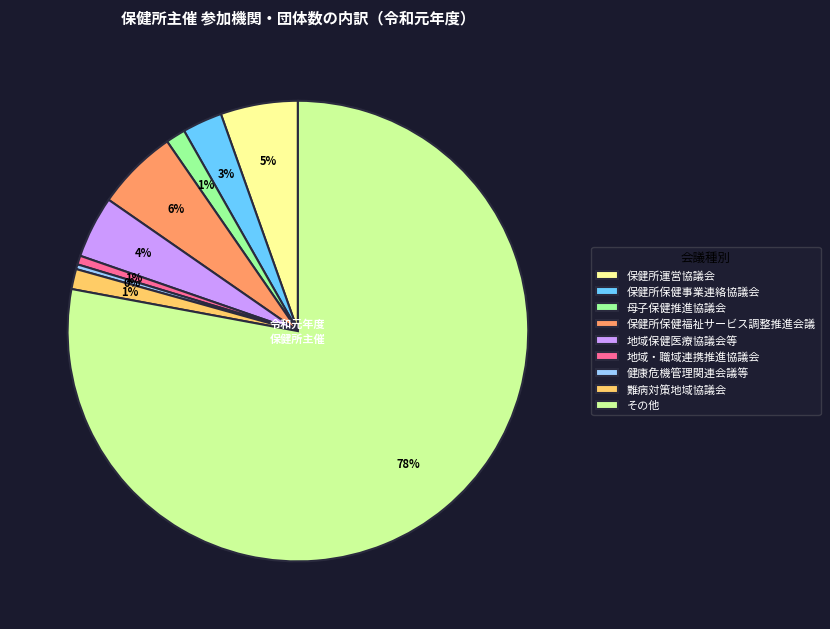

To the nearest percent, what is the difference between the 地域・職域連携推進協議会 and 保健所保健福祉サービス調整推進会議 slice percentages?

5%